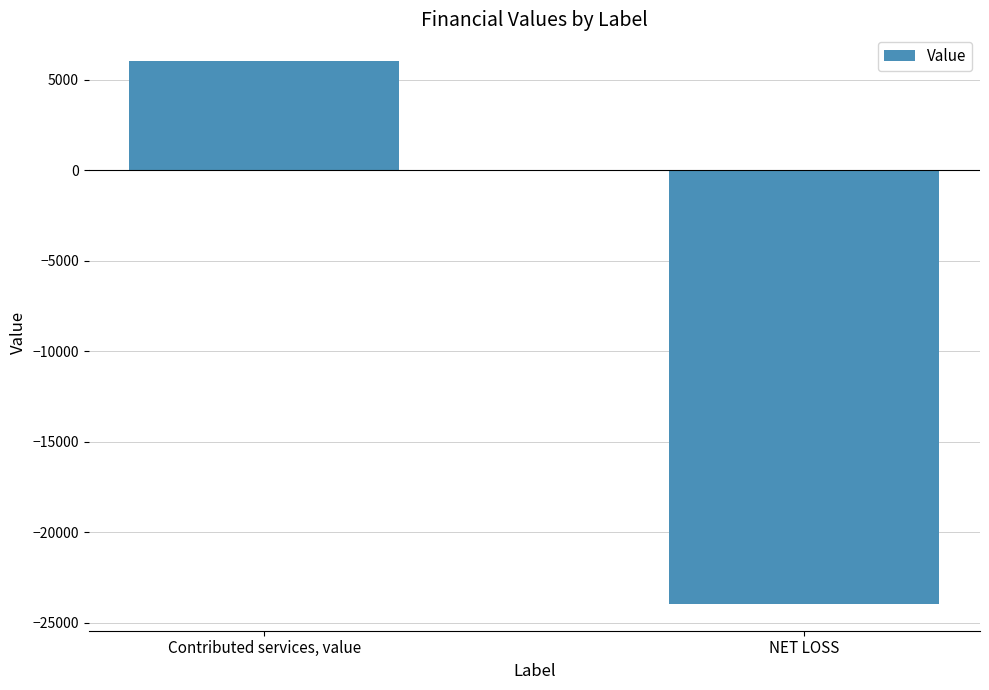

True or false: the data shows -23939 at NET LOSS.

True